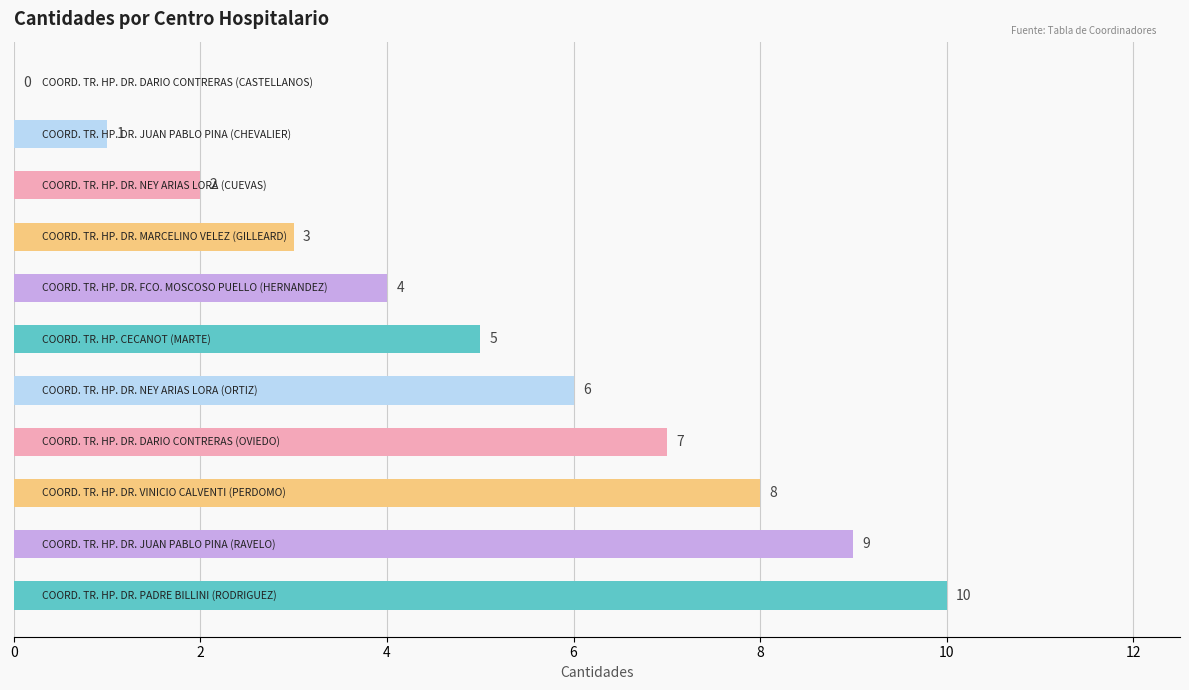

What is the maximum value shown in the chart?

10